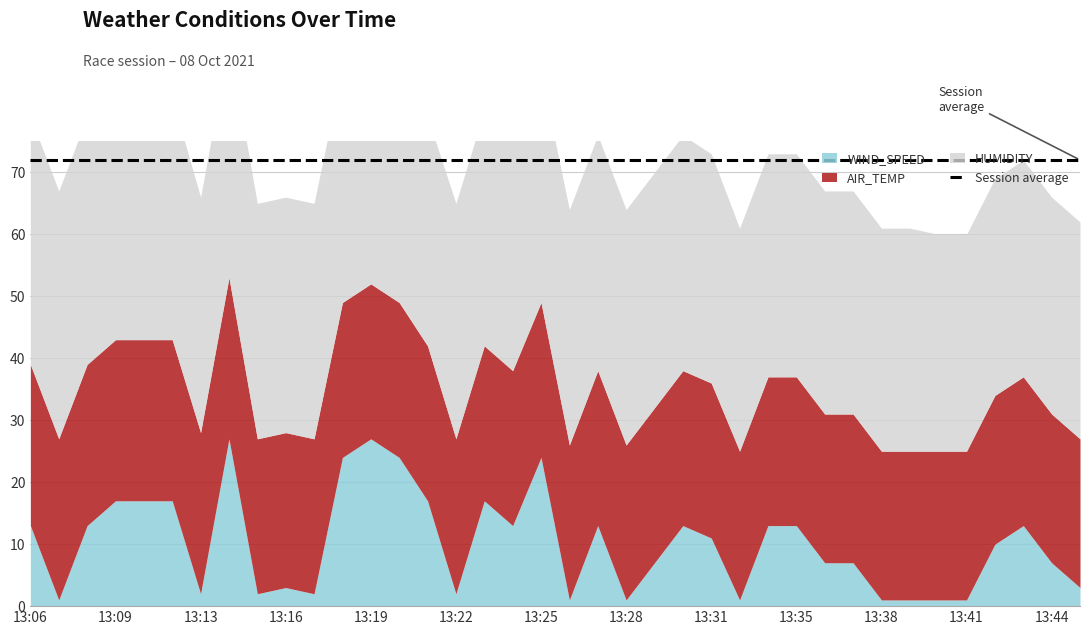

Does the chart have visible grid lines?

Yes